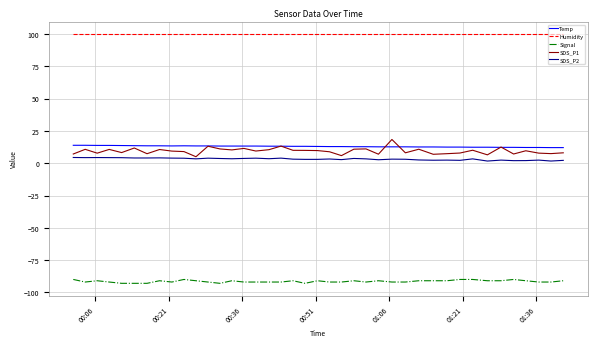

Rank the series by their maximum value, from lowest to highest.

Signal, SDS_P2, Temp, SDS_P1, Humidity